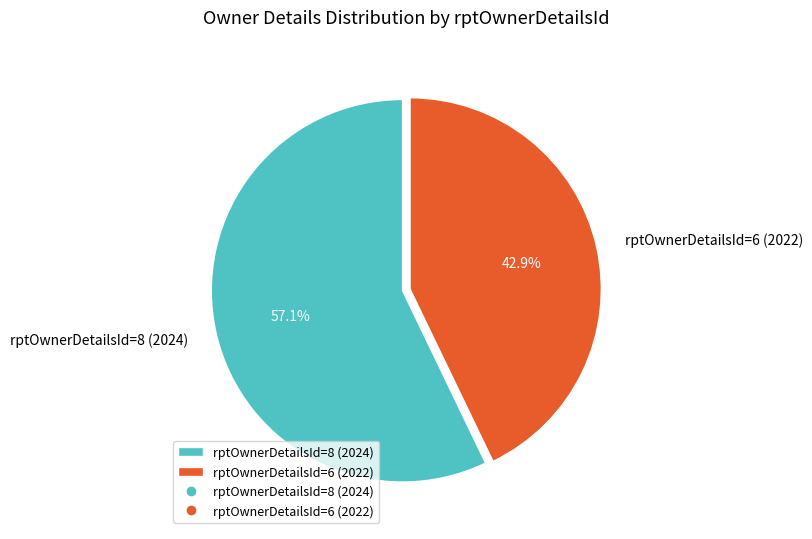

The rptOwnerDetailsId=6 (2022) slice represents 43% of the pie. True or false?

True